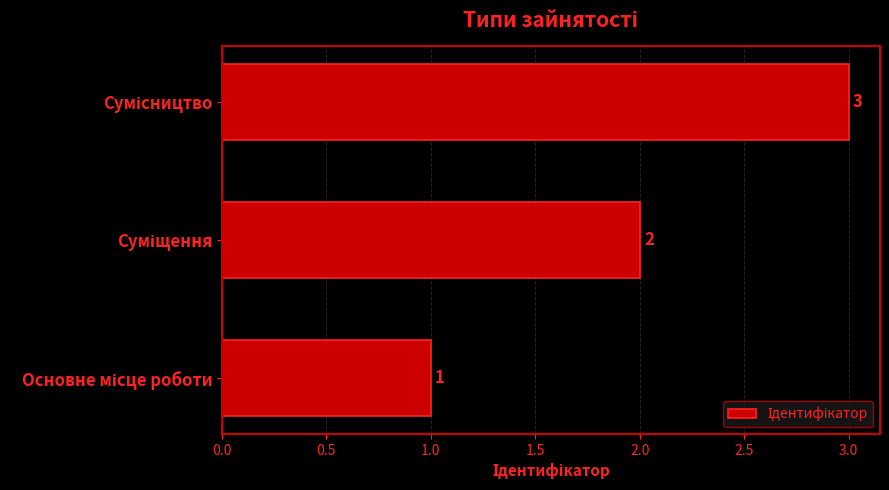

How many distinct data groups are displayed?

1